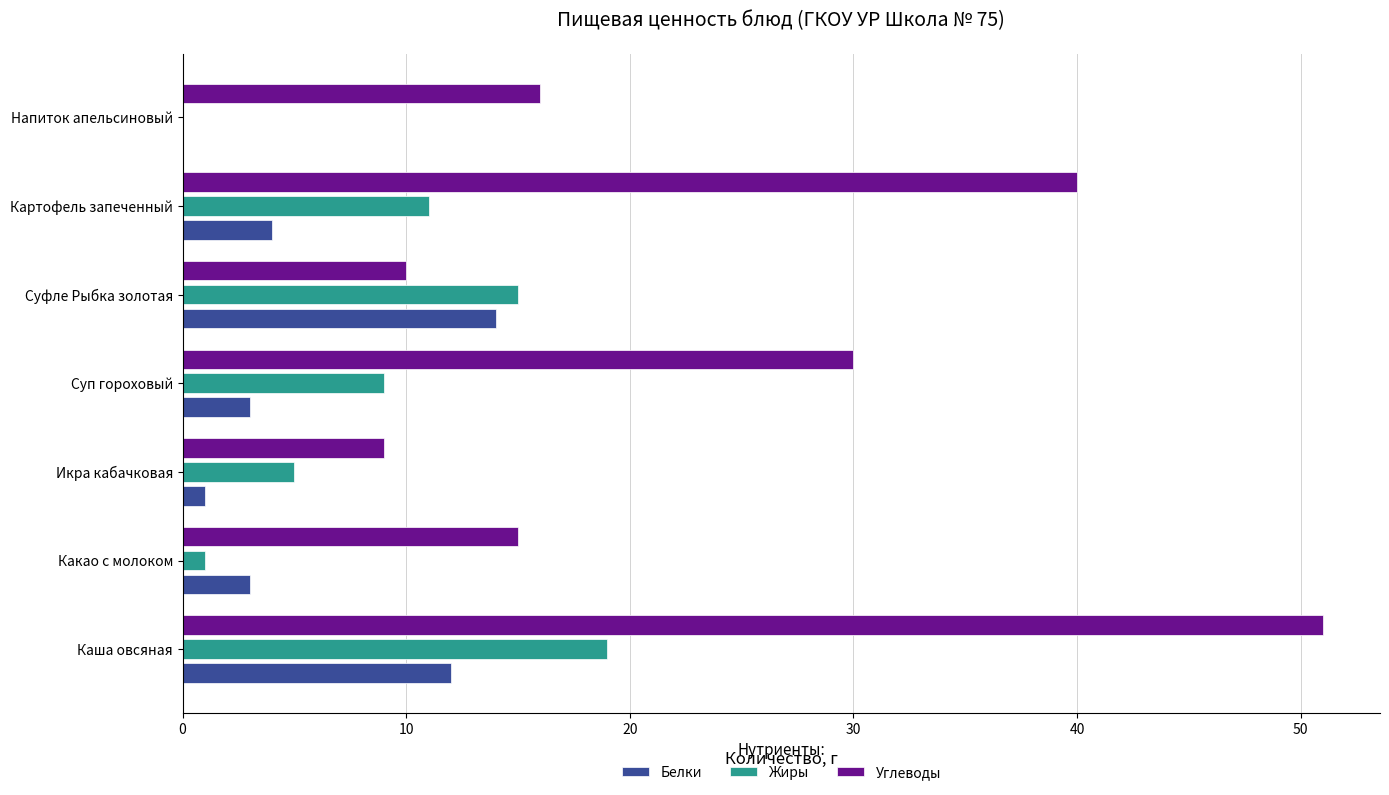

True or false: Углеводы has a value of 24 at Картофель запеченный.

False